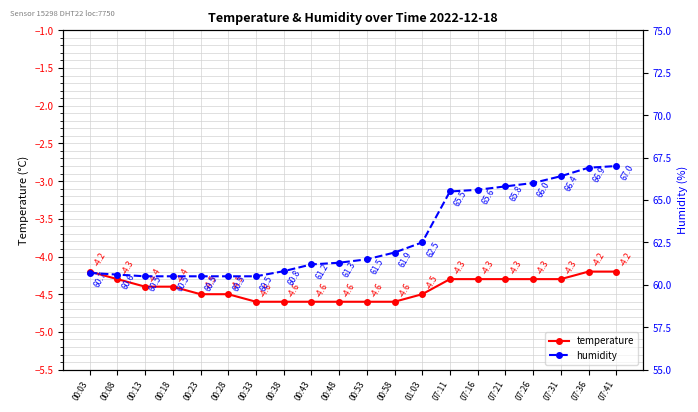

Where is humidity nearest to the value 63?

01:03